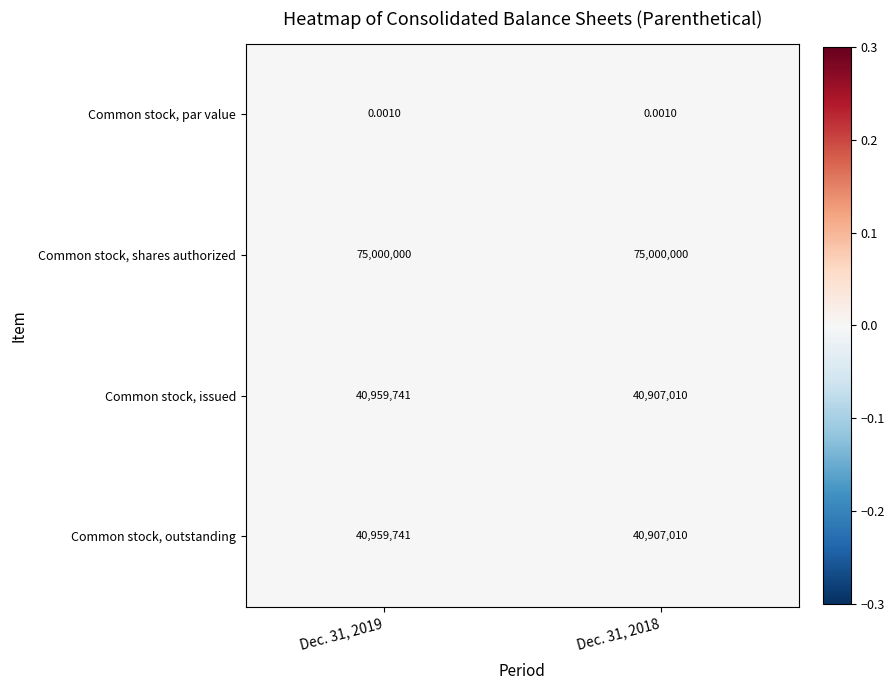

Is the value of Common stock, outstanding at Dec. 31, 2018 greater than the value of Common stock, issued at Dec. 31, 2019?

No